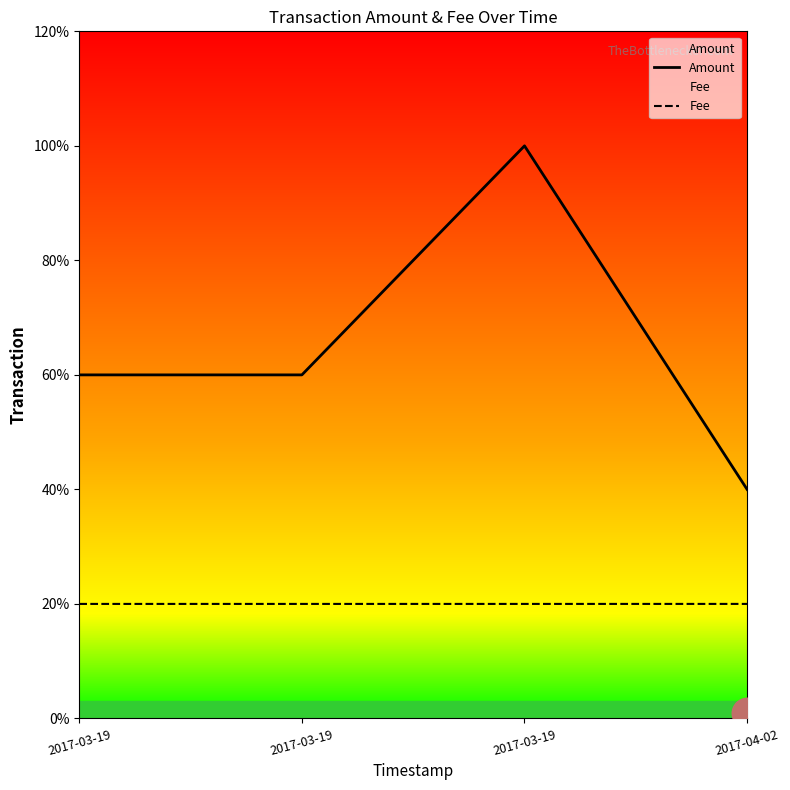

Which category has the highest value across all series?

2017-03-19